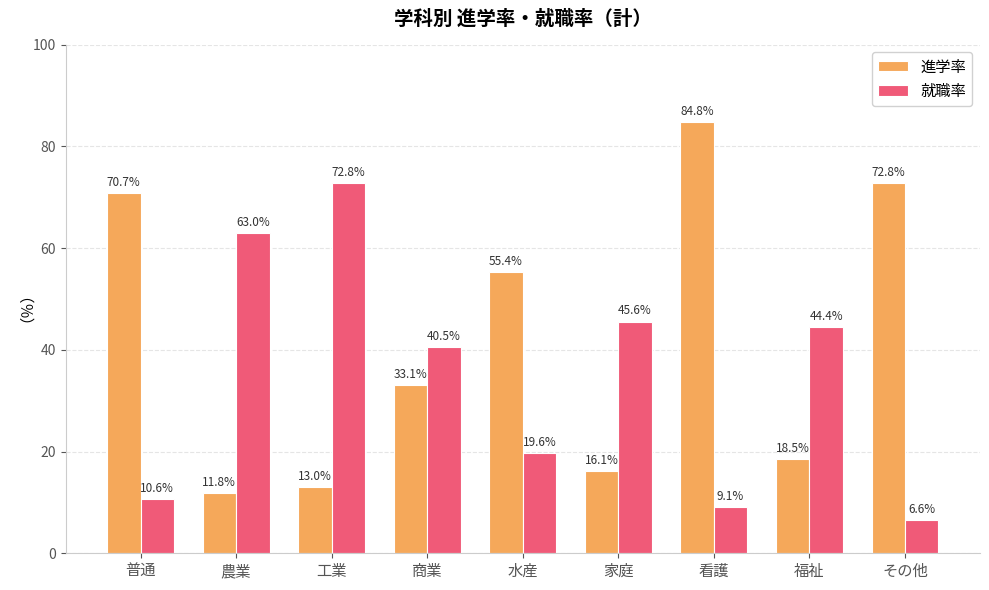

What is the value of the 進学率 bar at the 7th from the left?

84.8